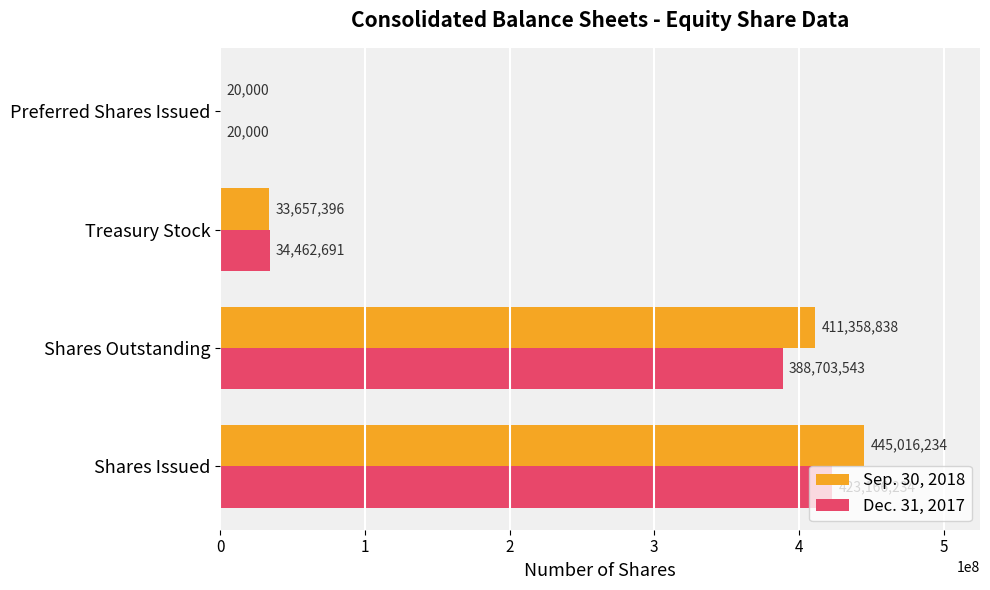

Is the value of Sep. 30, 2018 at Treasury Stock greater than the value of Dec. 31, 2017 at Treasury Stock?

No